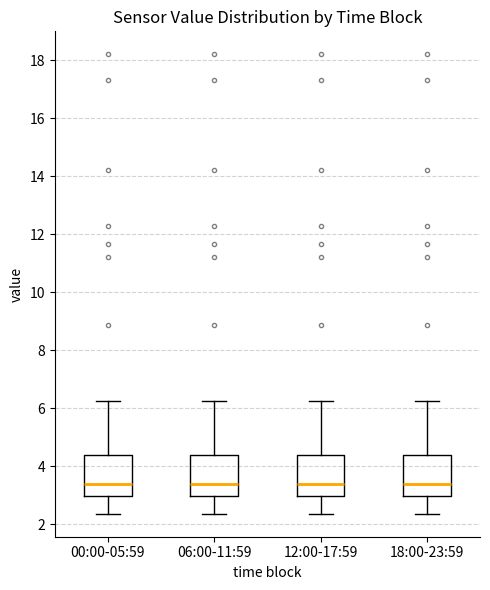

Where does the upper whisker of the box for 12:00-17:59 end on the y-axis? The values are not printed on the chart, so give them approximately, as read against the axis.

6.2